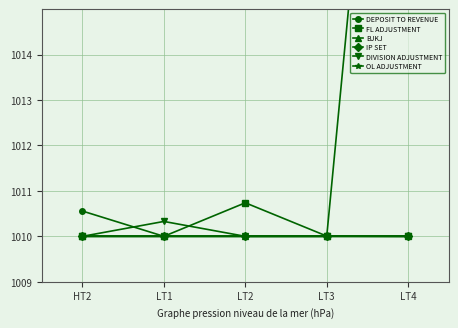

Count the number of data series in this chart.

6